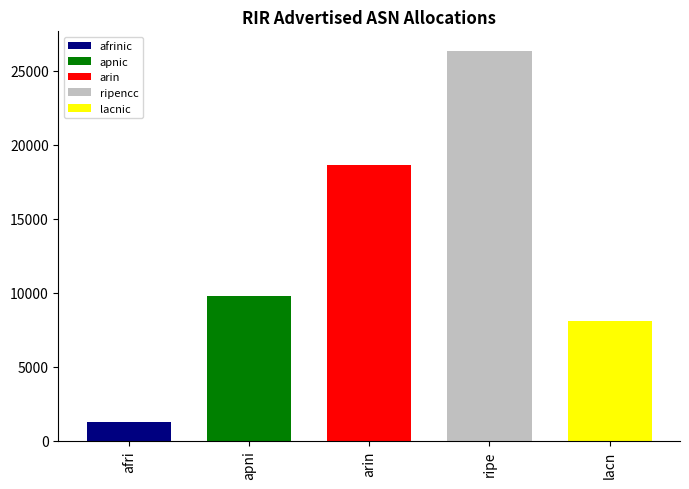

Rank the series by their average value, from highest to lowest.

ripencc, arin, apnic, lacnic, afrinic